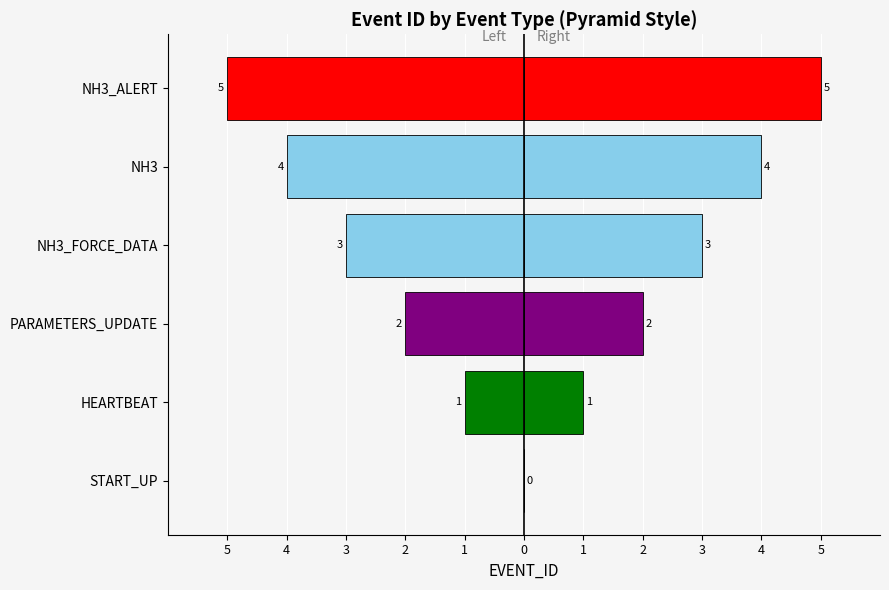

List the series in order of their overall mean, lowest first.

Event ID (left), Event ID (right)